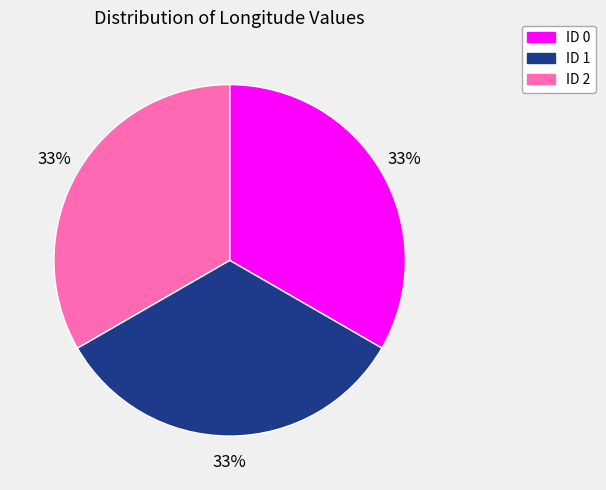

The ID 2 slice represents 33% of the pie. True or false?

True